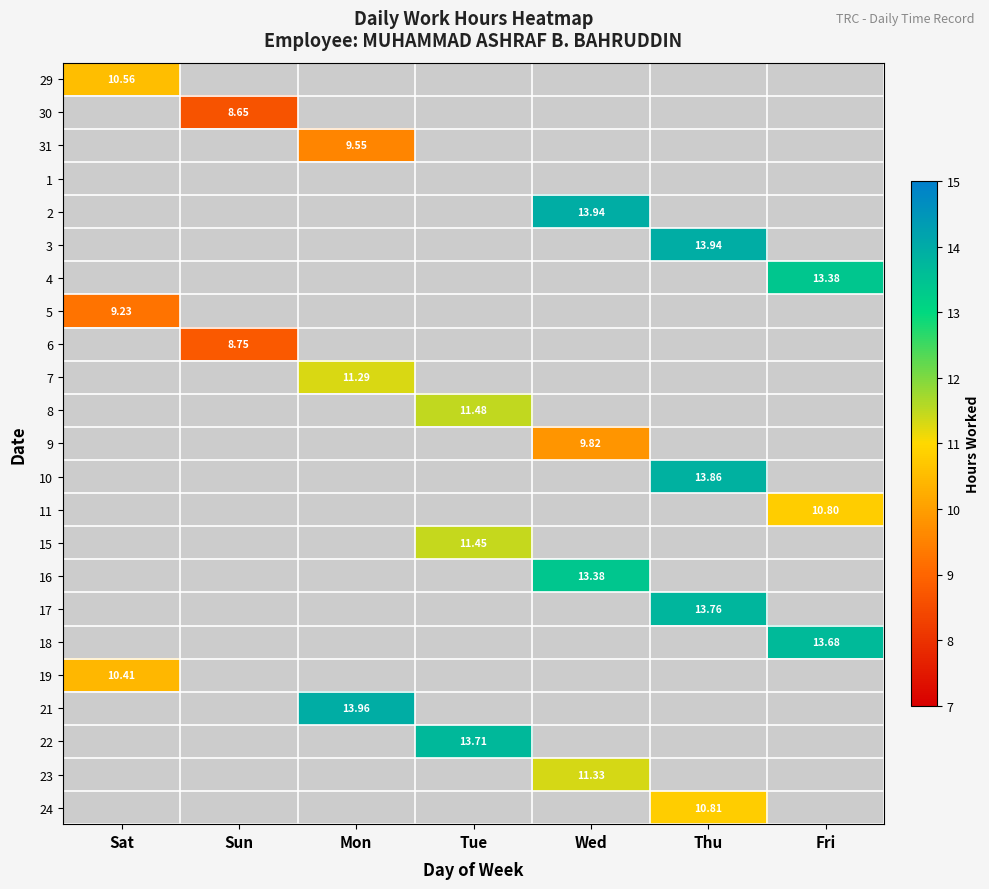

Is it true that 7 equals 6.8 at Wed?

False